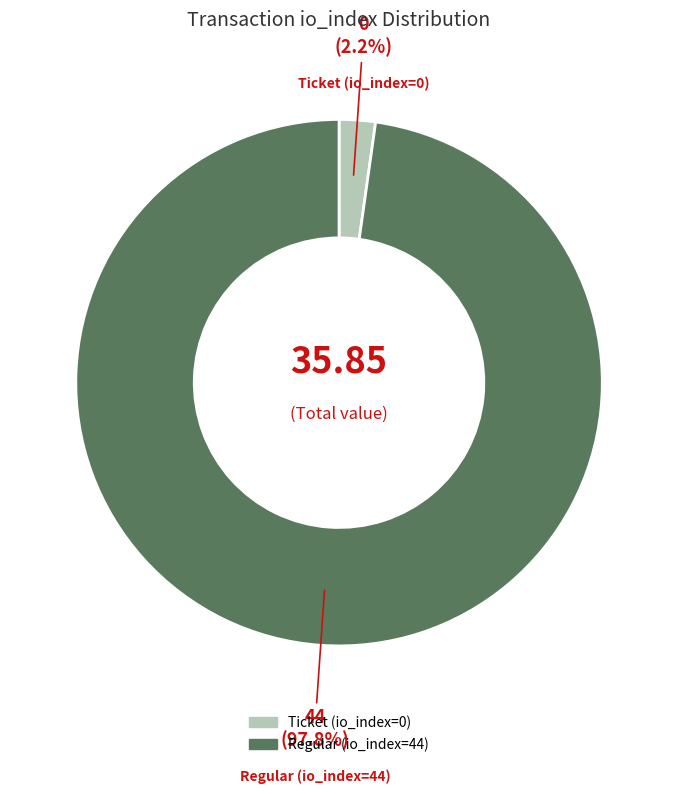

To the nearest percent, what is the difference between the Regular (io_index=44) and Ticket (io_index=0) slice percentages?

96%